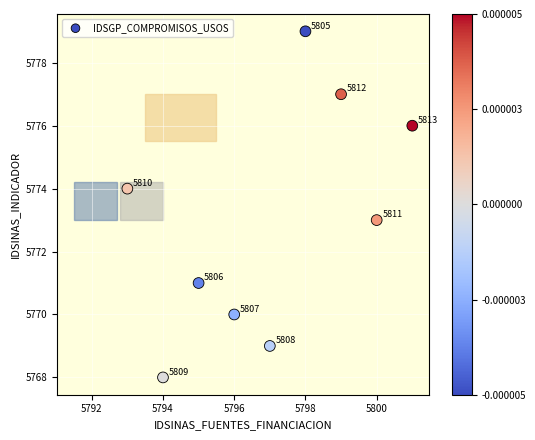

What is the average X value?

5797